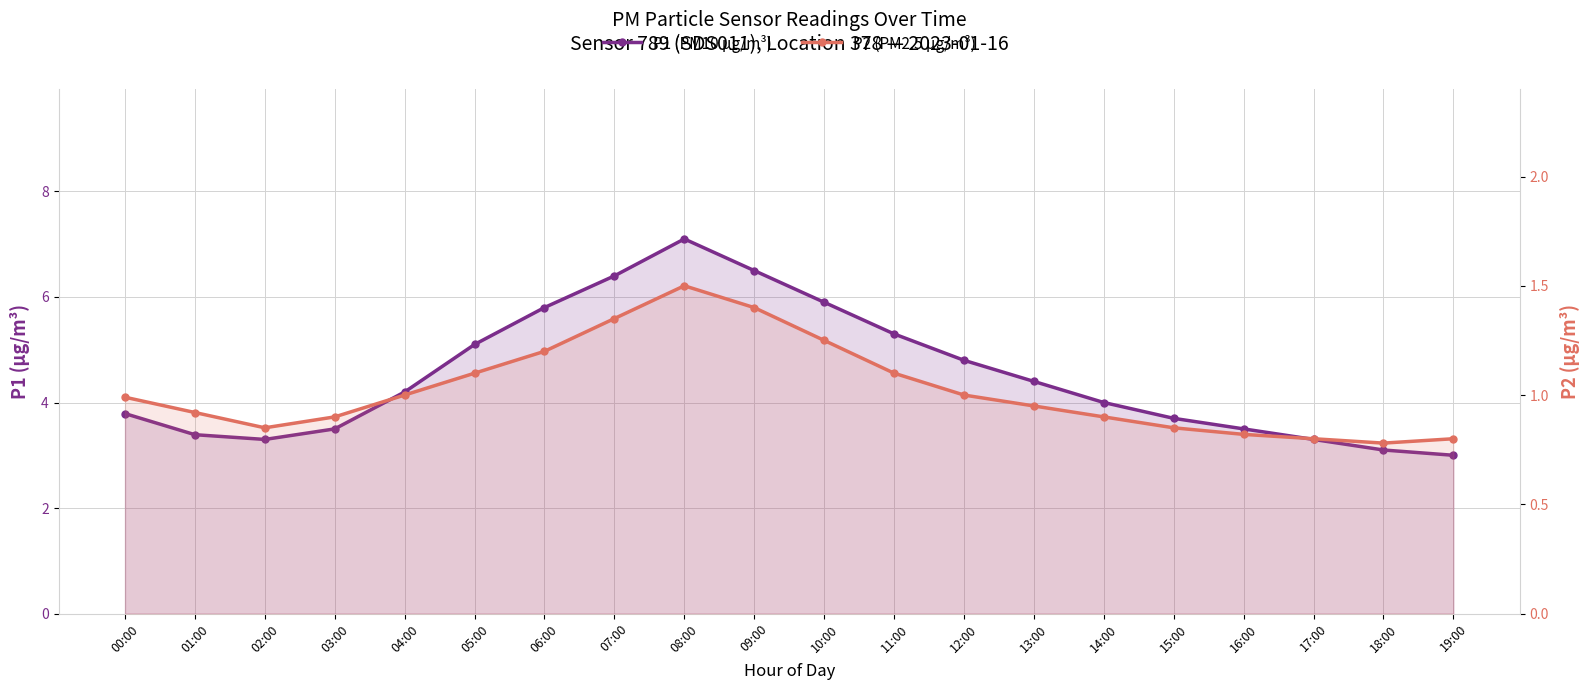

How many distinct data groups are displayed?

2